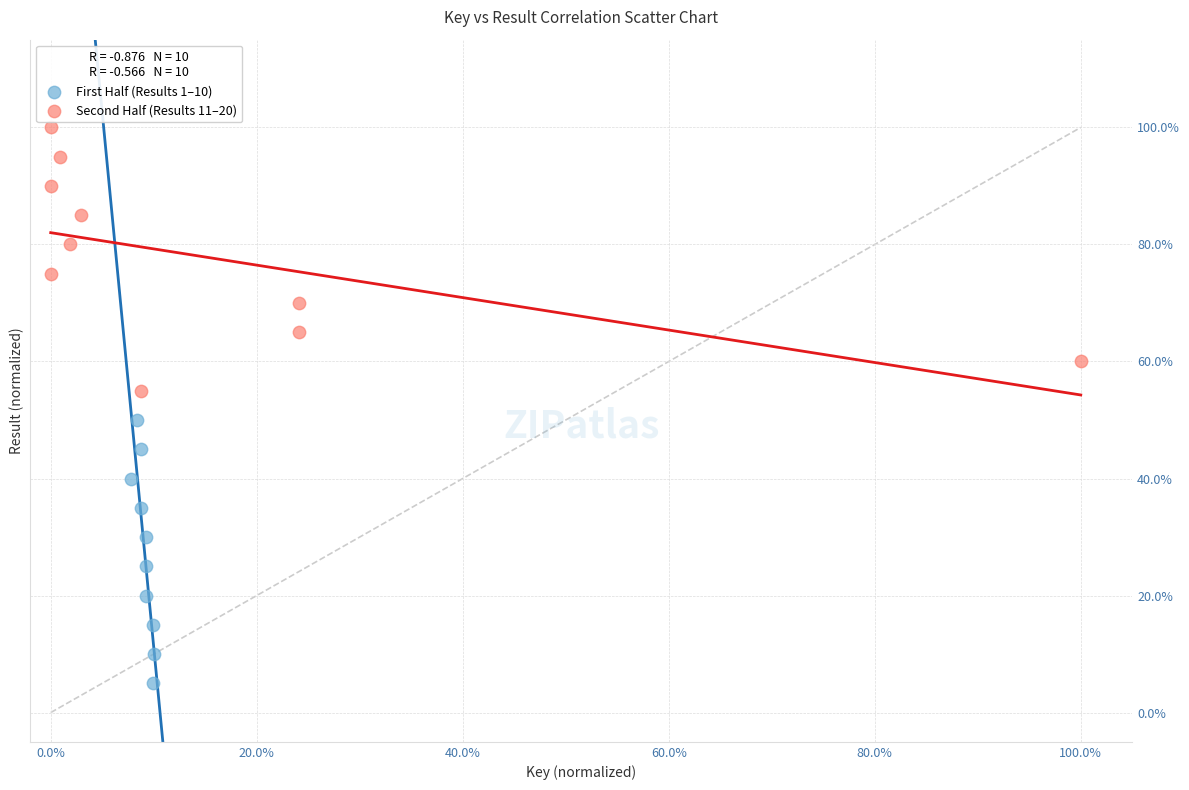

What are all the series names shown in the legend?

First Half (Results 1–10), Second Half (Results 11–20)